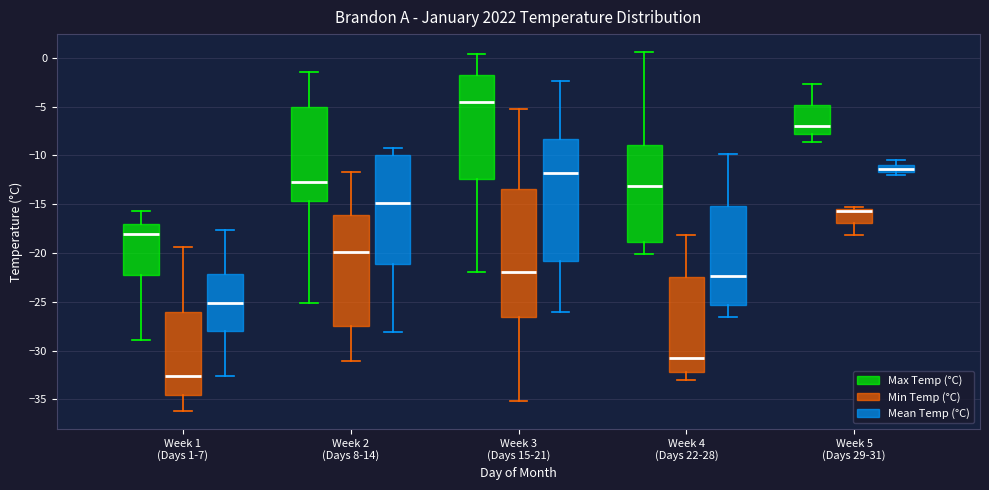

Which box's median line is the highest?

Week 3 (Days 15-21) (Max Temp (°C))